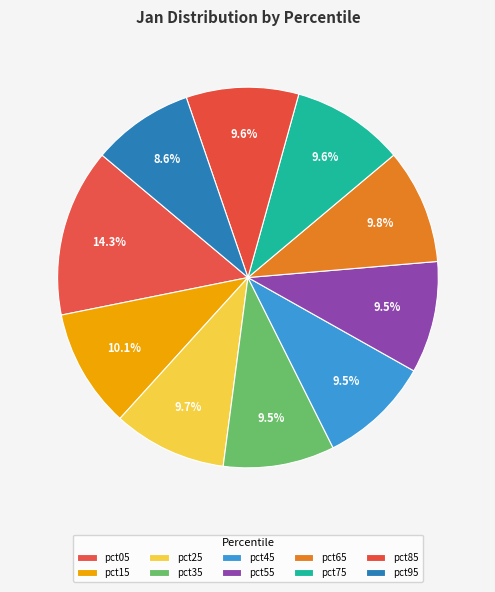

What percentage is the pct75 slice, to the nearest percent?

10%